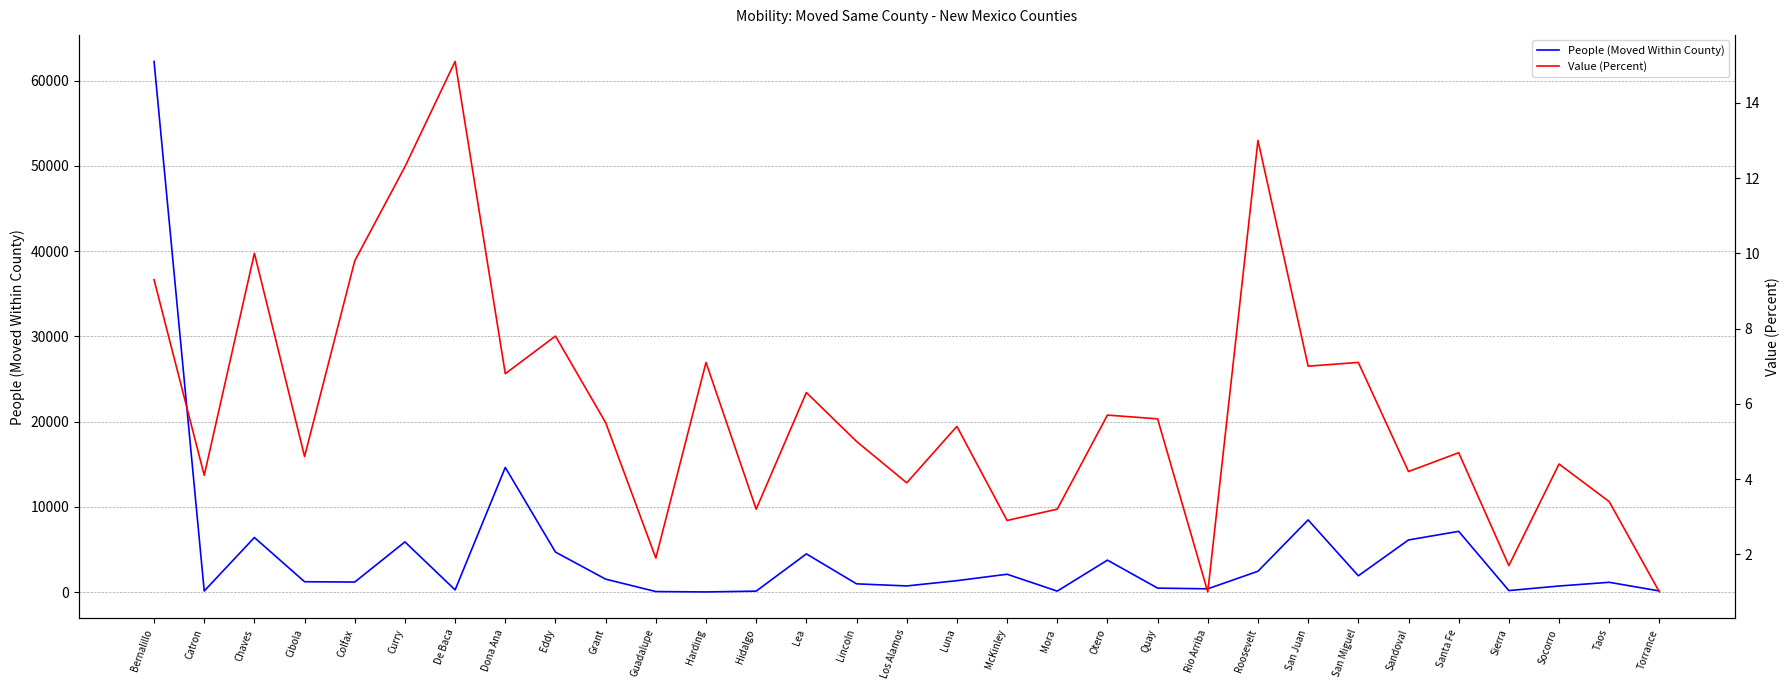

Read the Value (Percent) value at Cibola.

4.6